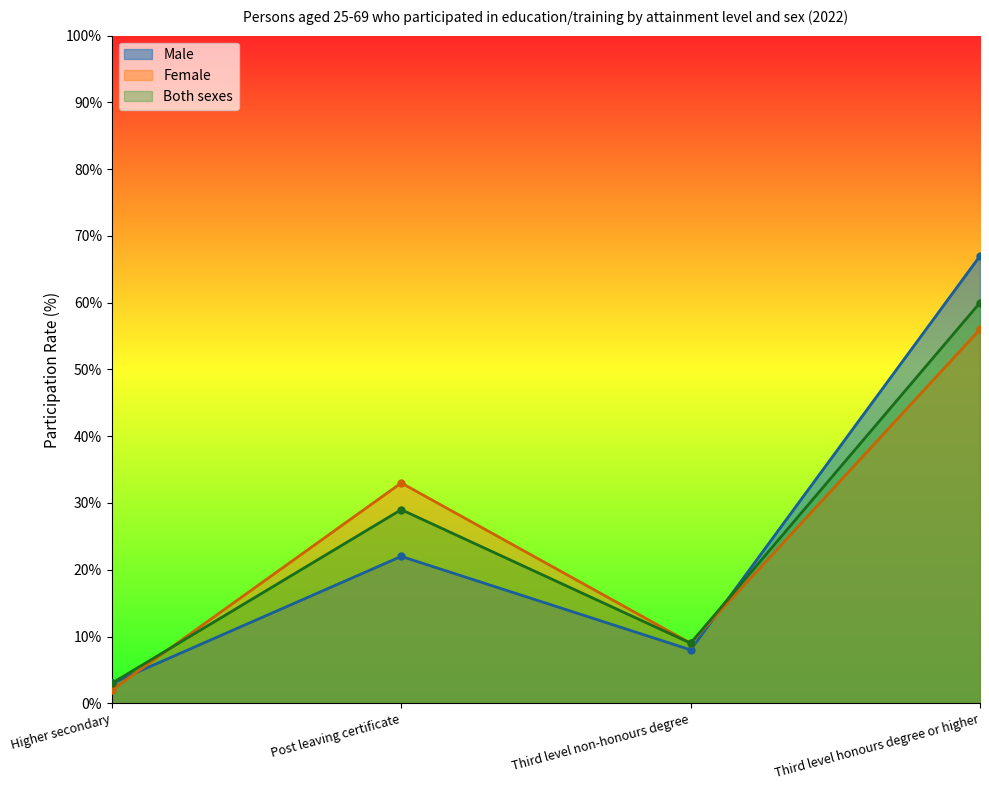

Reading left to right, list all the values displayed in this chart.

Male: Higher secondary=3	Post leaving certificate=22	Third level non-honours degree=8	Third level honours degree or higher=67
Female: Higher secondary=2	Post leaving certificate=33	Third level non-honours degree=9	Third level honours degree or higher=56
Both sexes: Higher secondary=3	Post leaving certificate=29	Third level non-honours degree=9	Third level honours degree or higher=60